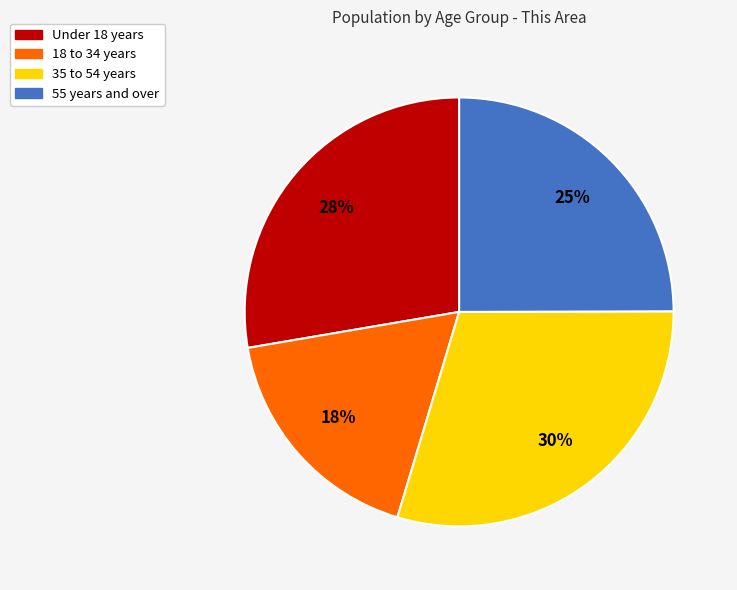

Is it true that 55 years and over is 25% of the pie?

True